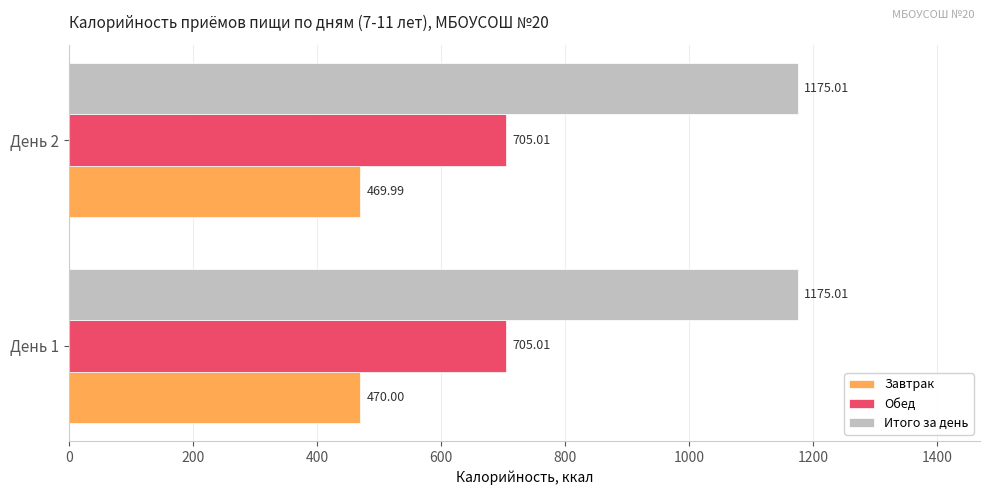

How many Завтрак values are between 469 and 470?

2